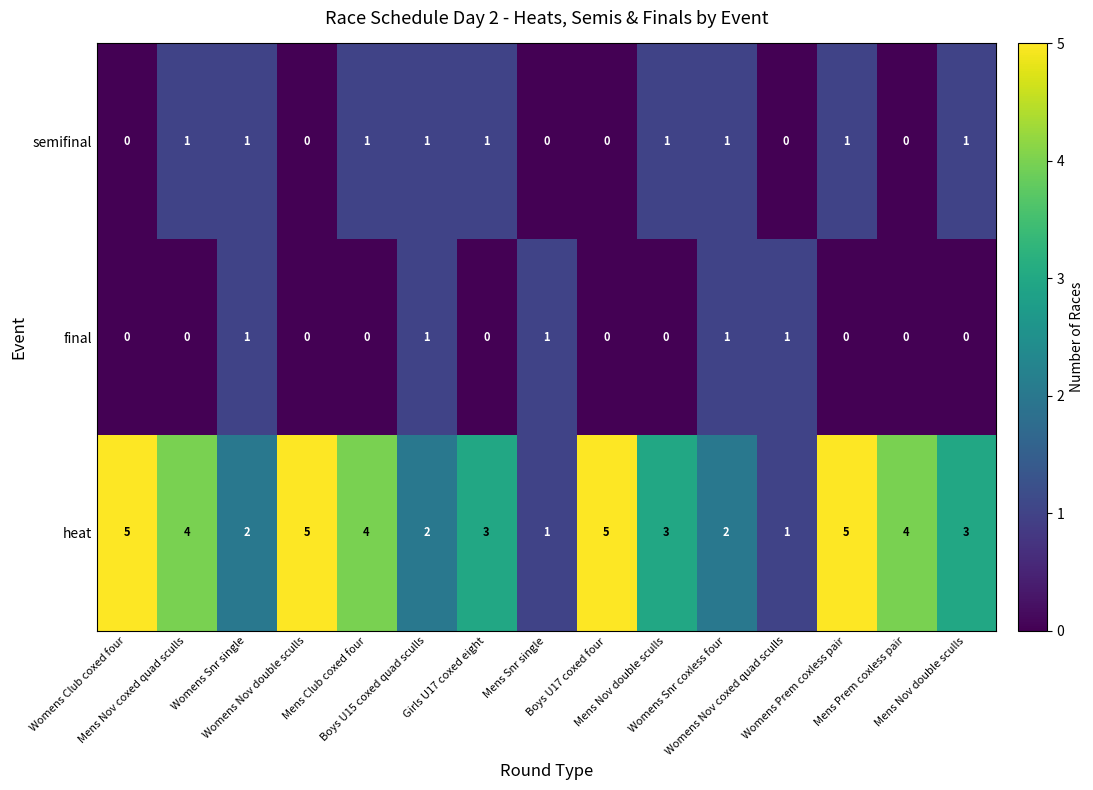

At Mens Nov coxed quad sculls, list the series in order from smallest to largest.

final, semifinal, heat